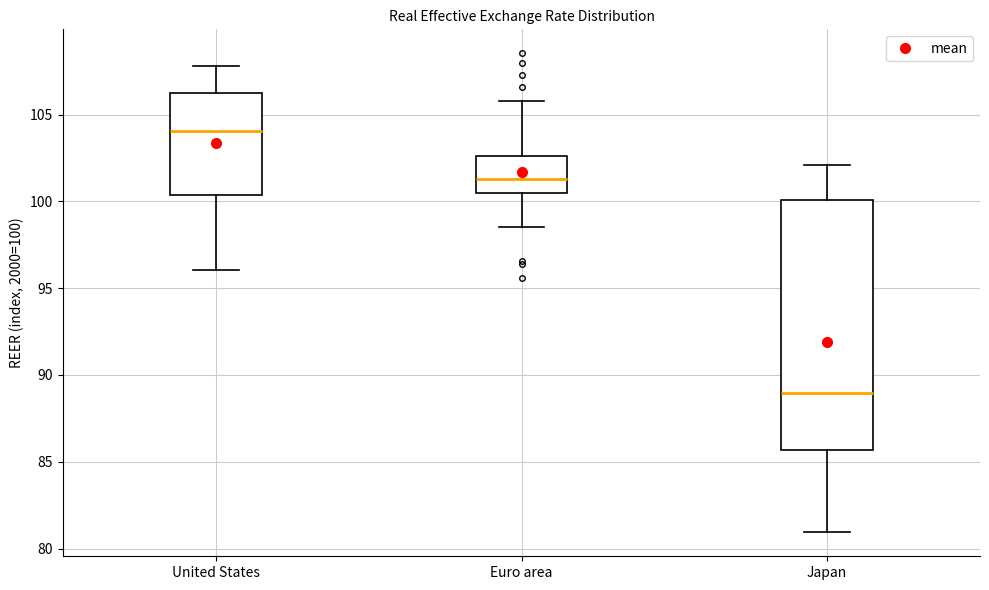

Where does the median line of the box for United States sit on the y-axis? The values are not printed on the chart, so give them approximately, as read against the axis.

104.0